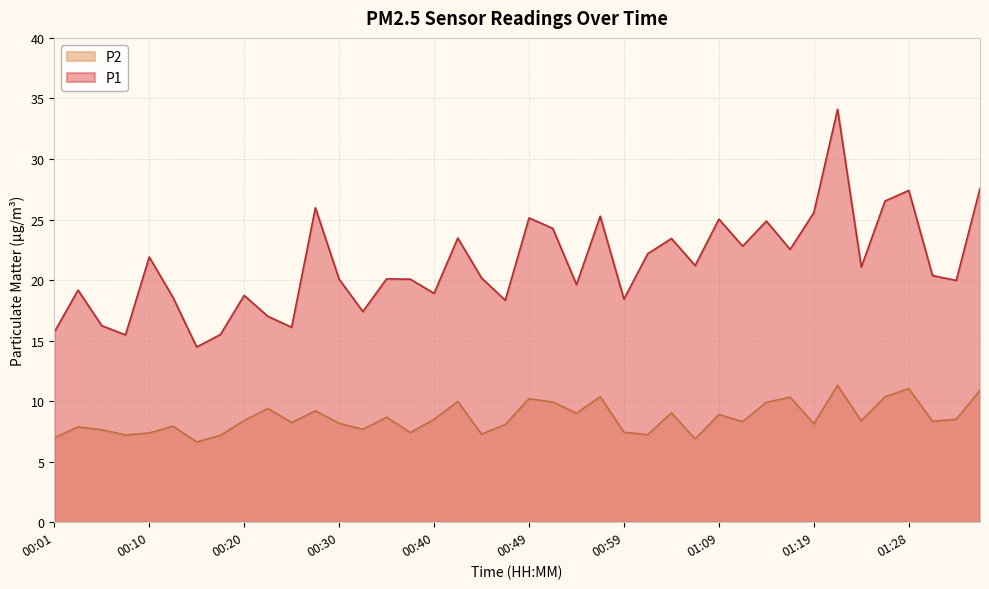

Is the value of P1 at 01:24 greater than the value of P2 at 00:25?

Yes